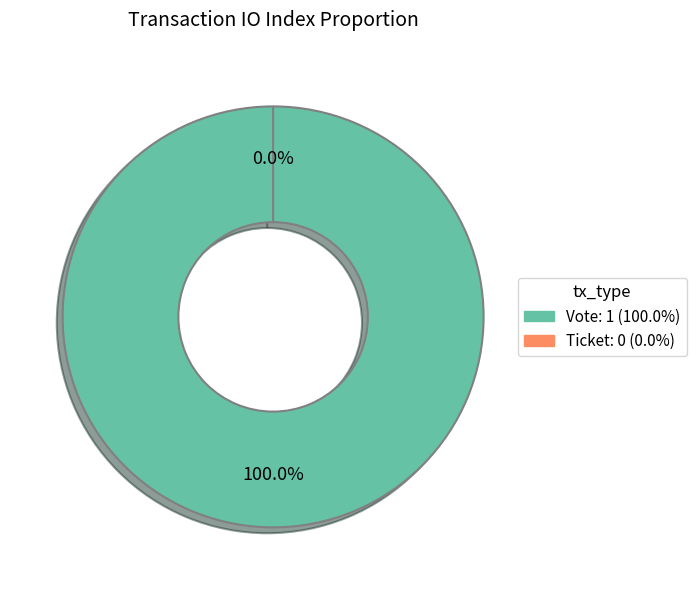

The Ticket slice represents 1% of the pie. True or false?

False